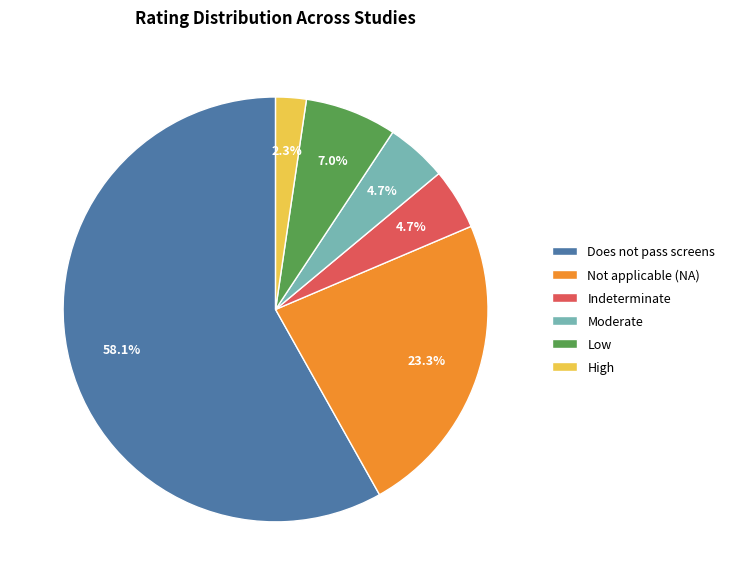

To the nearest percent, what is the average slice percentage?

17%